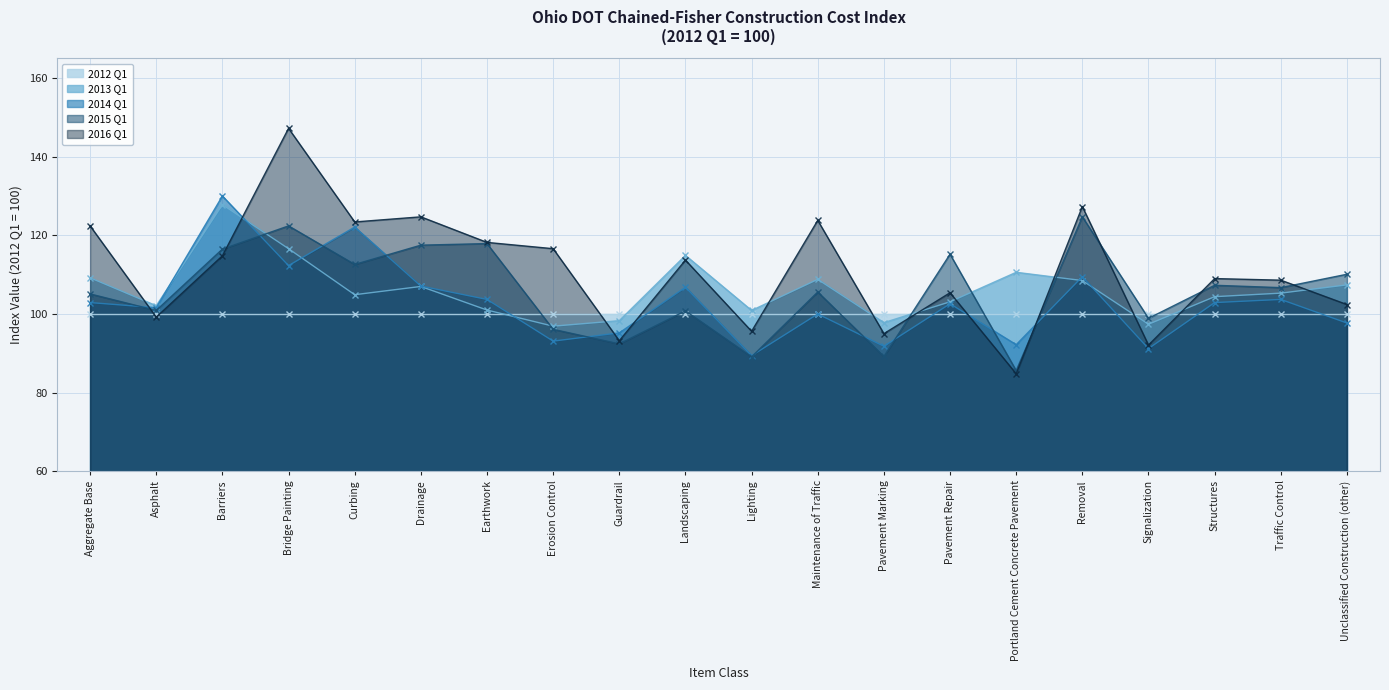

At which label is 2016 Q1 closest to 116?

Erosion Control